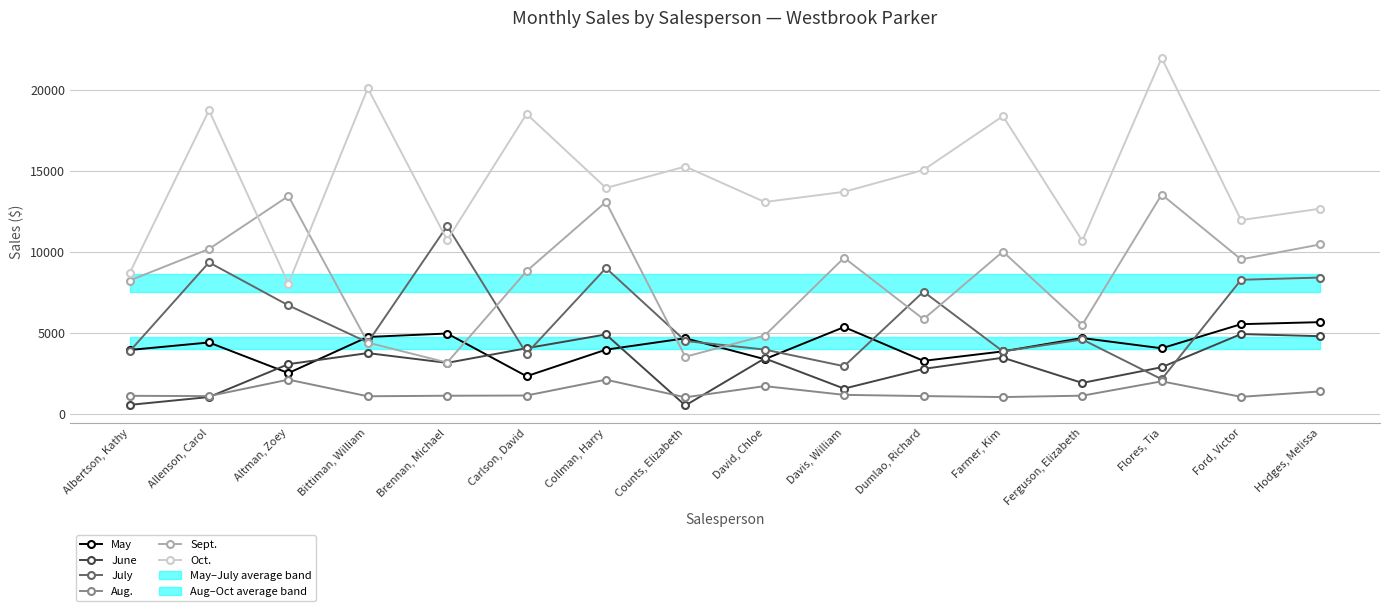

What is the value of the Sept. point at the 16th from the left?

10468